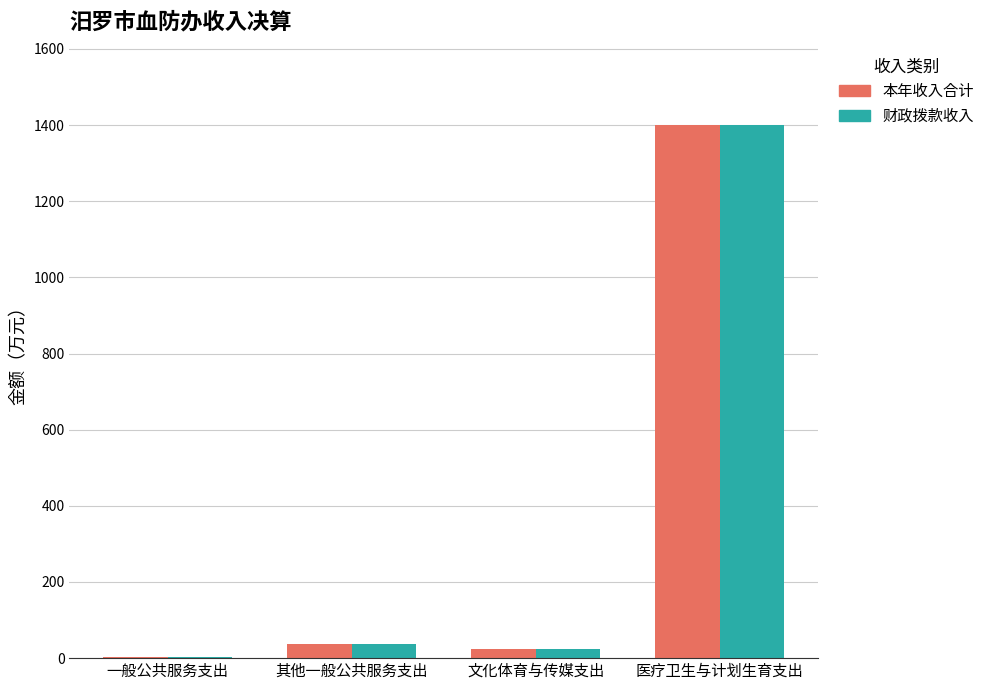

Which label corresponds to the largest value in the chart?

医疗卫生与计划生育支出